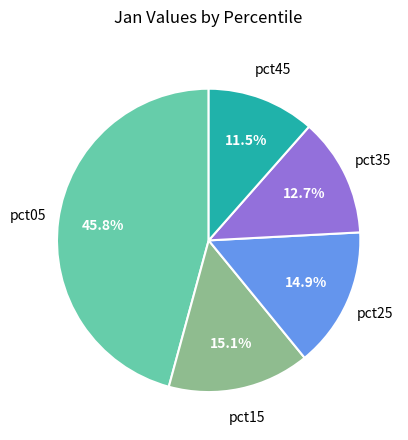

Is there a majority slice in this chart?

No